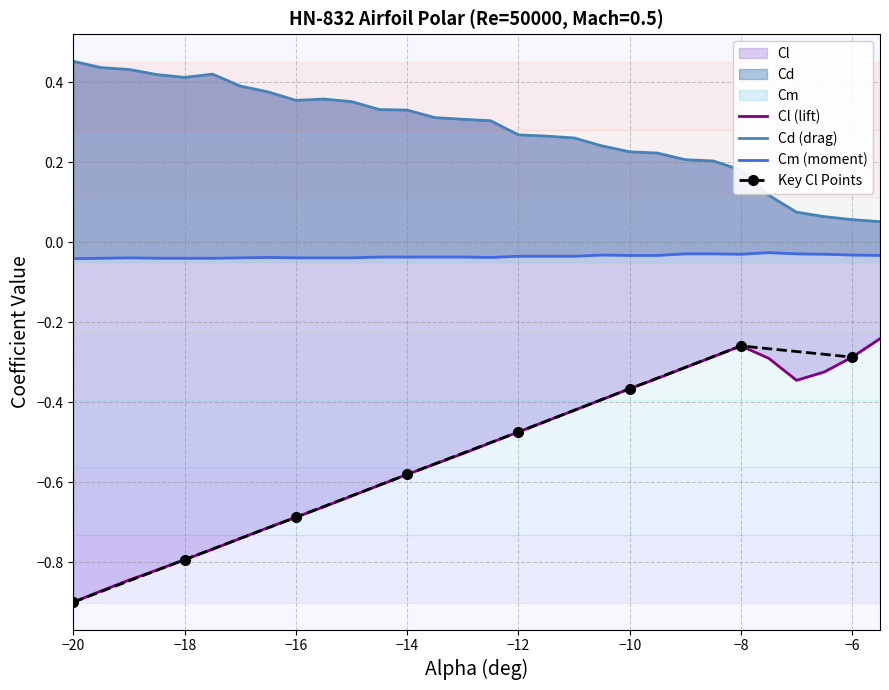

What position from the left is -9?

23